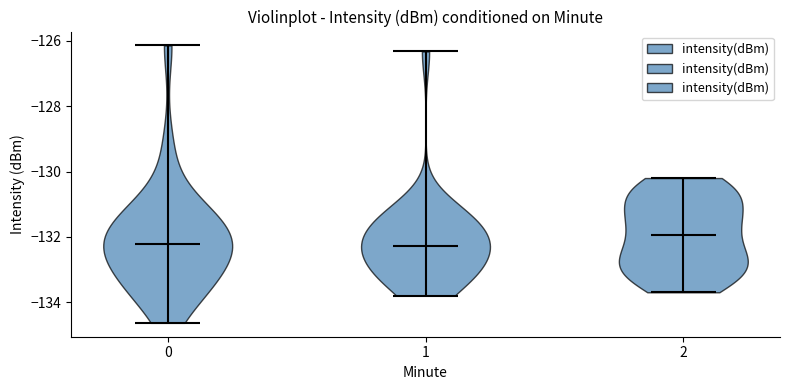

Reading left to right, read every violin against the y-axis: where its median line is, and the lowest and highest points it reaches. The values are not printed on the chart, so give them approximately, as read against the axis.

0: median line -132.2, lowest point -134.6, highest point -126.2
1: median line -132.2, lowest point -133.8, highest point -126.4
2: median line -132.0, lowest point -133.6, highest point -130.2